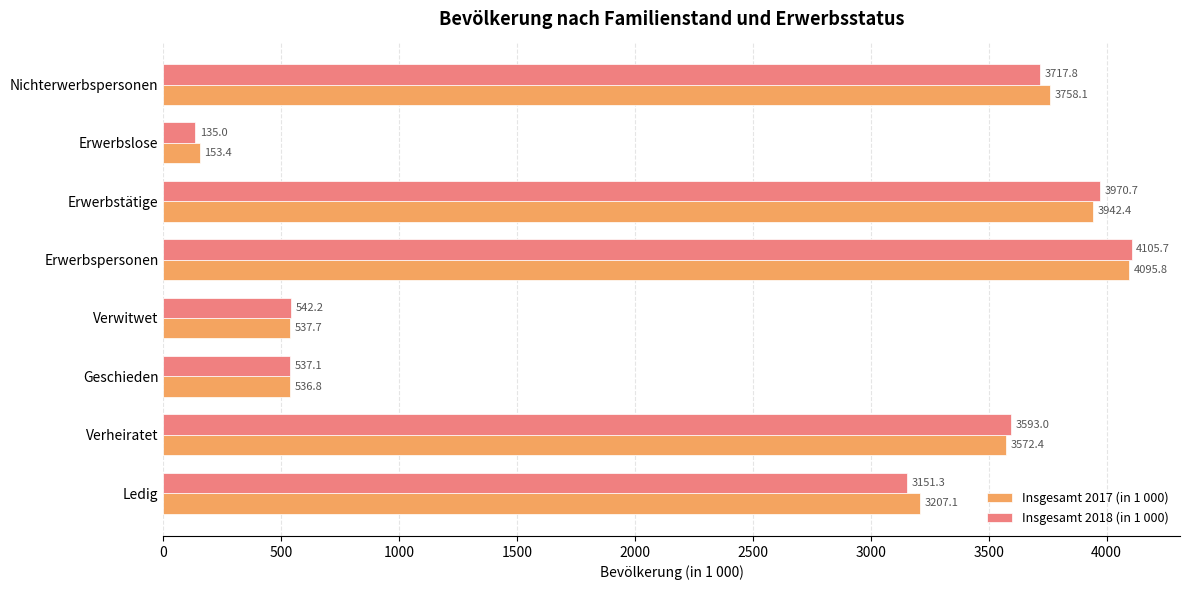

Is it true that Insgesamt 2018 (in 1 000) equals 6372.8 at Verheiratet?

False